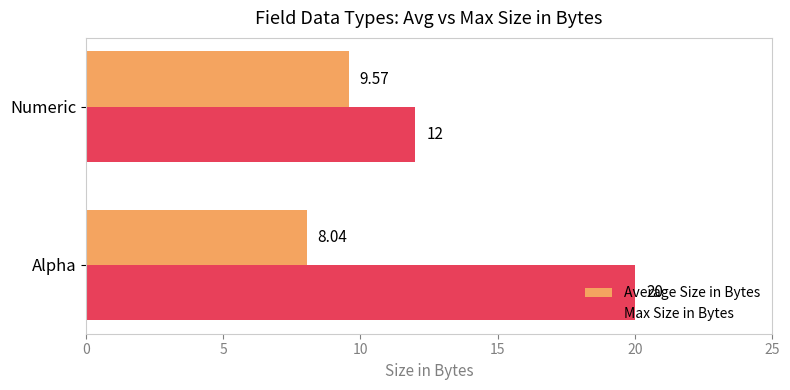

What is the sum of all Max Size in Bytes values?

32.0